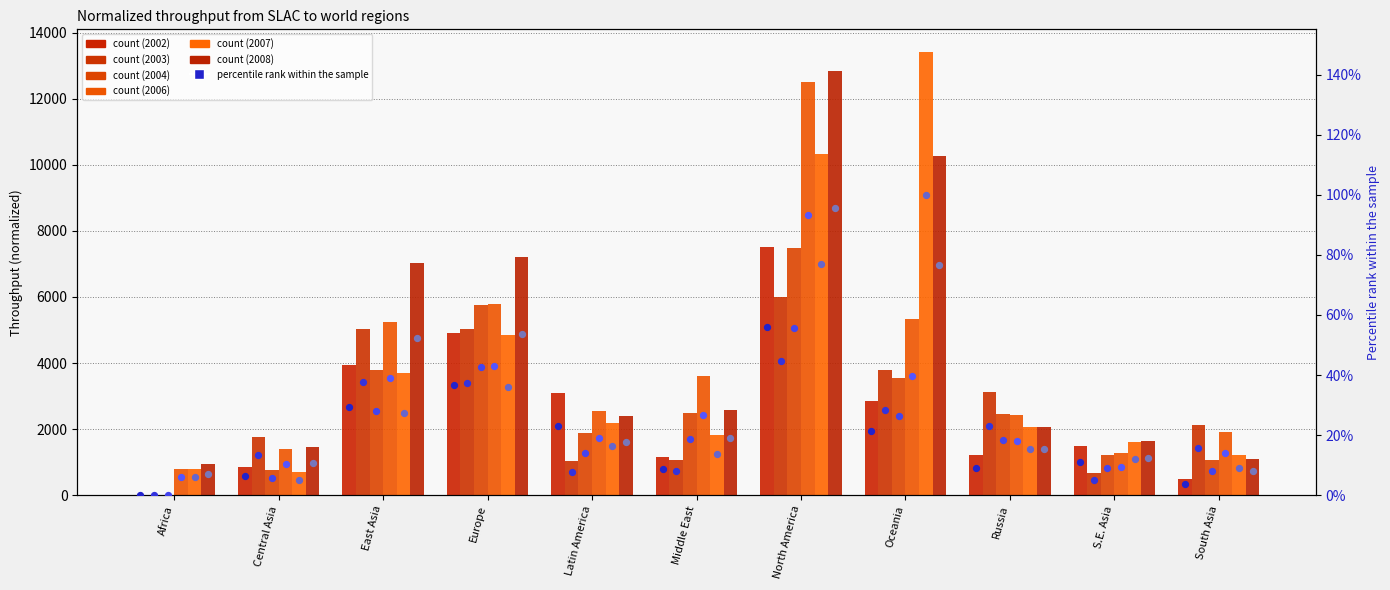

Which series has the largest Y range (max minus min)?

2007 %